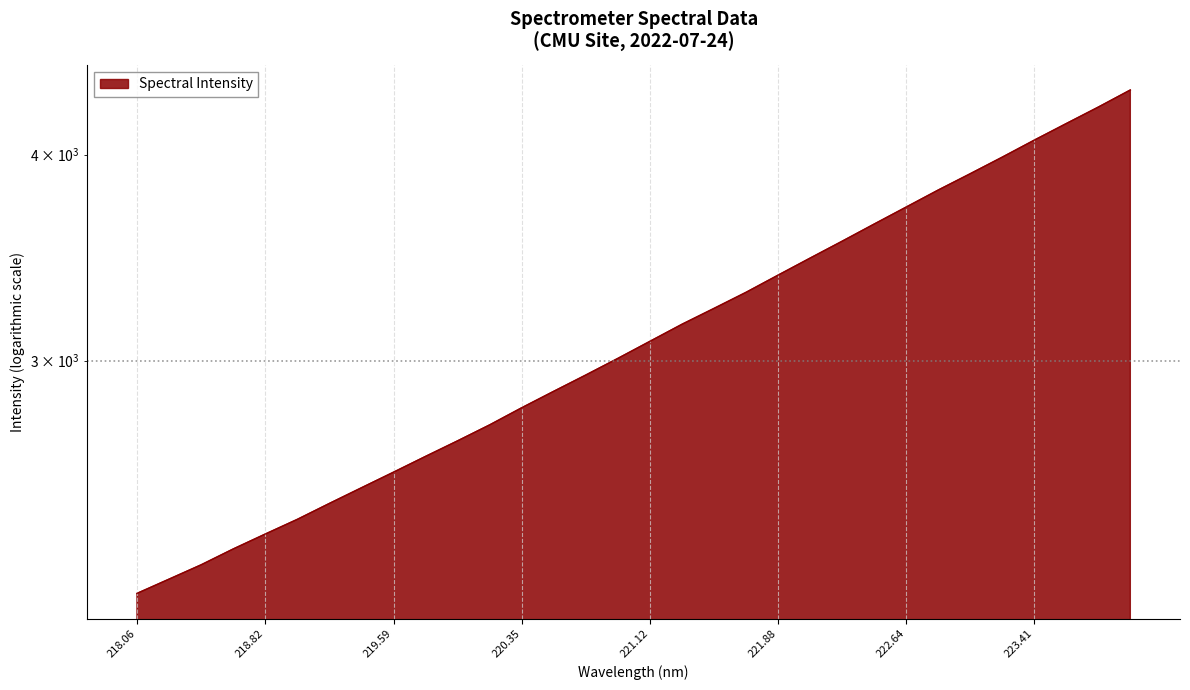

What is the value of the 5th point from the left?

2354.8